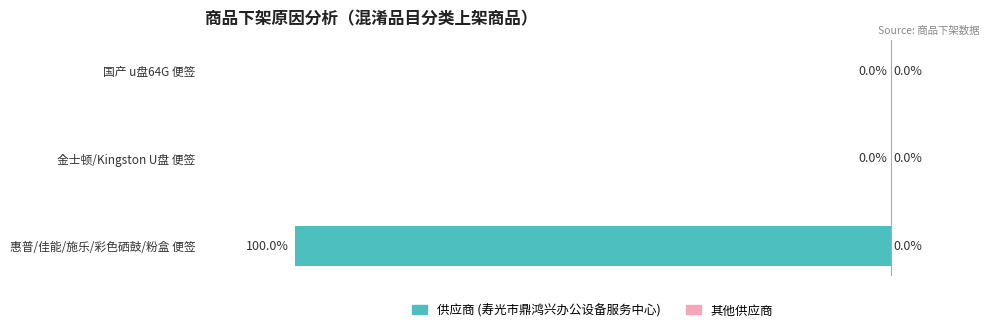

Where is the data nearest to the value -50?

惠普/佳能/施乐/彩色硒鼓/粉盒 便签